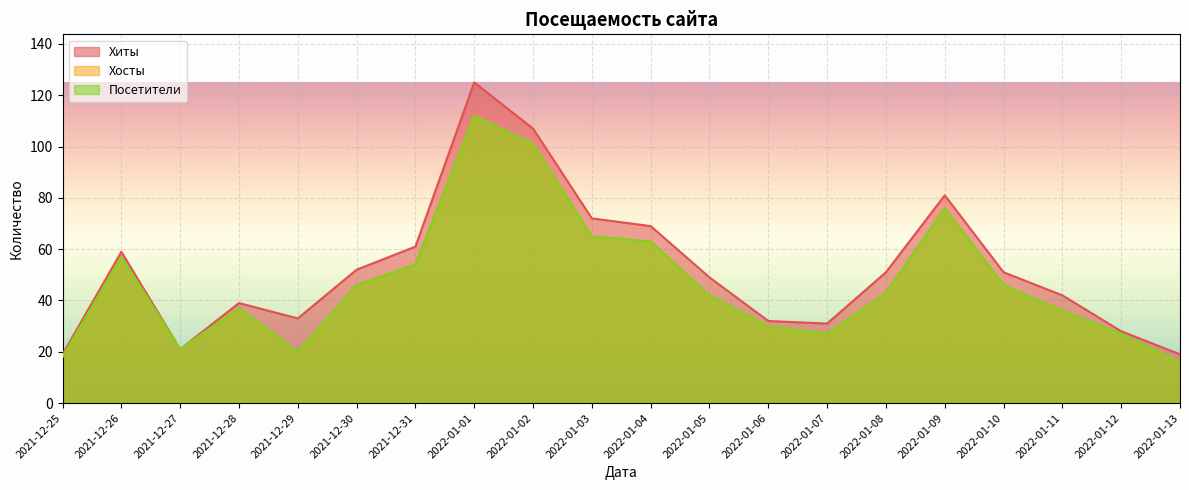

True or false: Хиты and Хосты intersect in this chart.

False